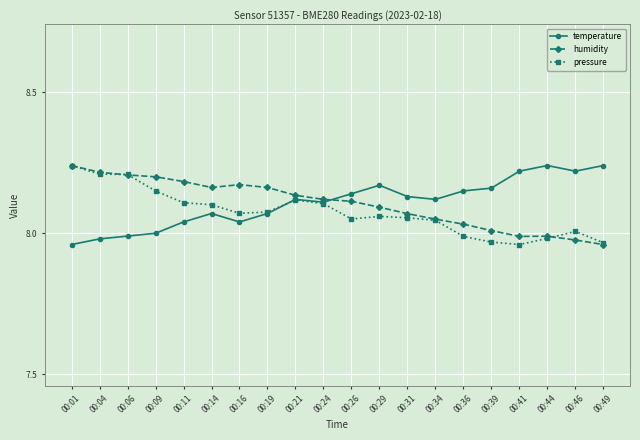

What are all the series names shown in the legend?

temperature, humidity, pressure